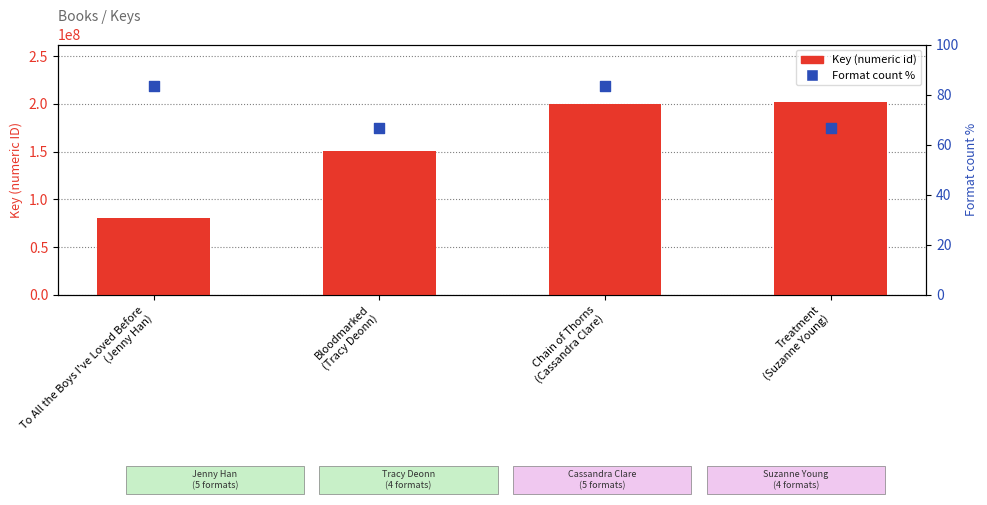

Which series contains the lowest Y value?

Format count %